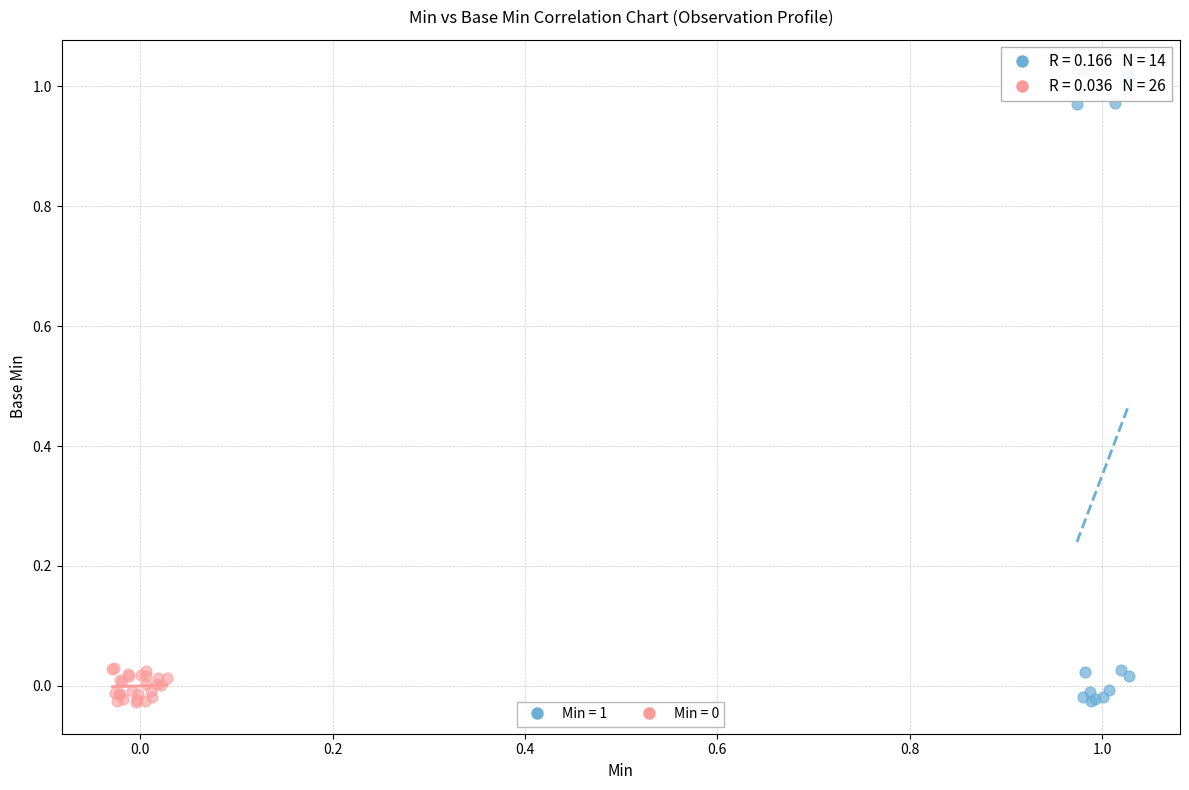

Which series has the widest spread of Y values?

Min = 1